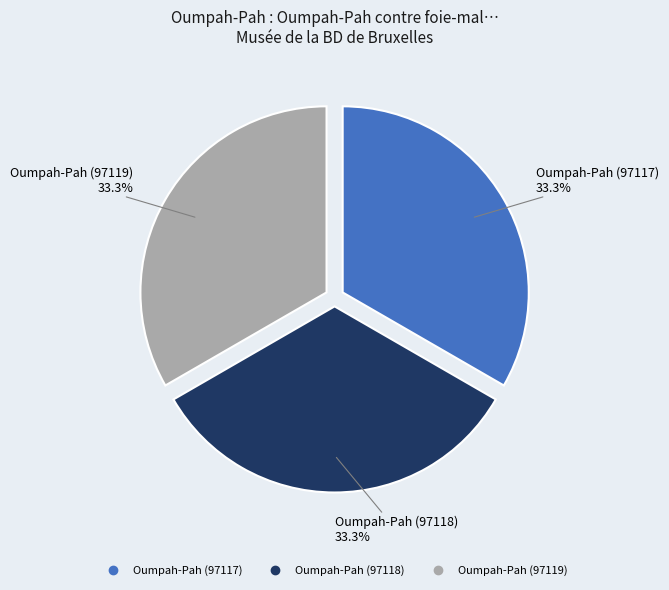

How many segments does this pie chart have?

3